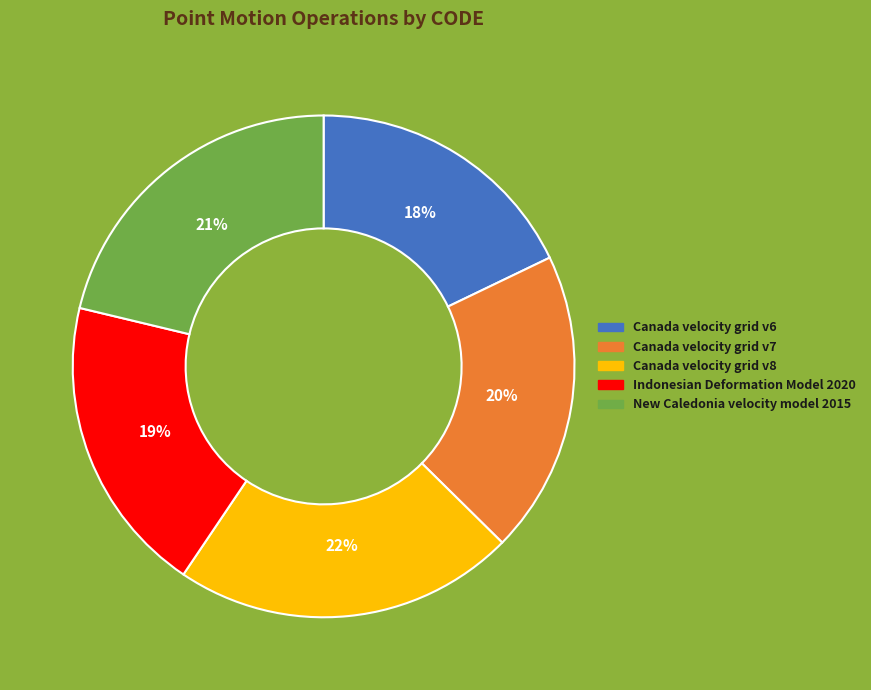

To the nearest percent, what percentage of the pie is Canada velocity grid v8?

22%